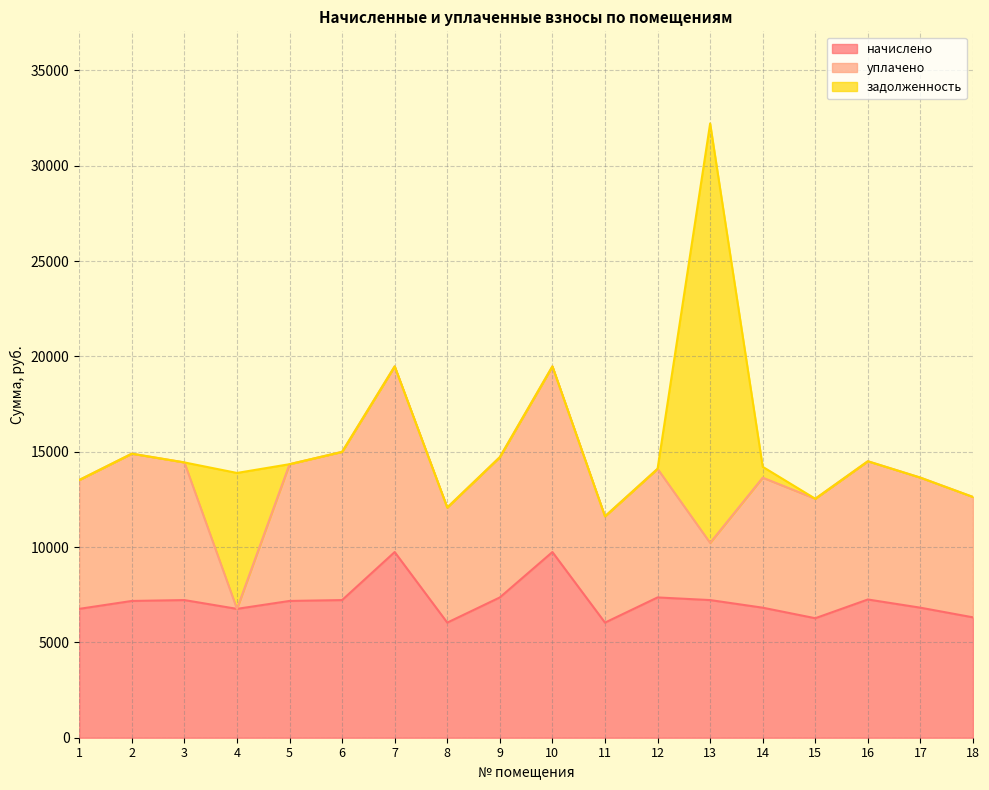

Between 15 and 12, which is larger?

12